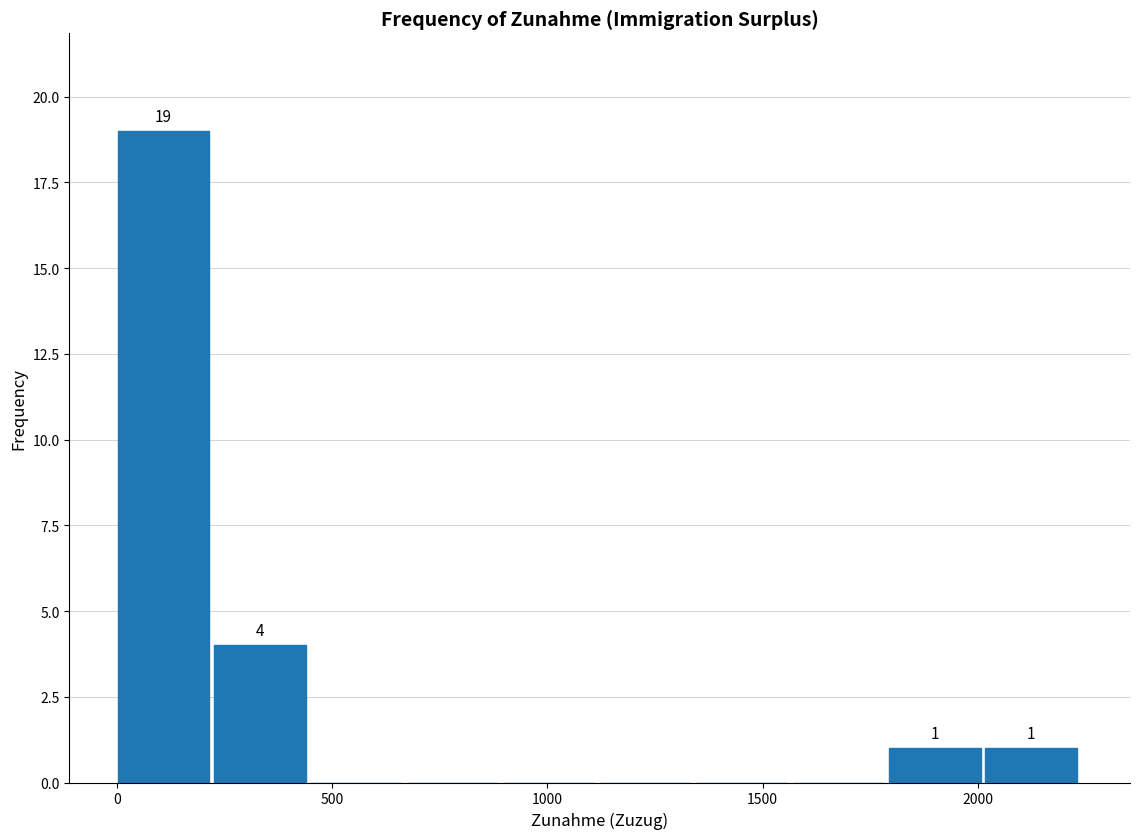

Which range on the x-axis has the tallest bar?

0 to 250